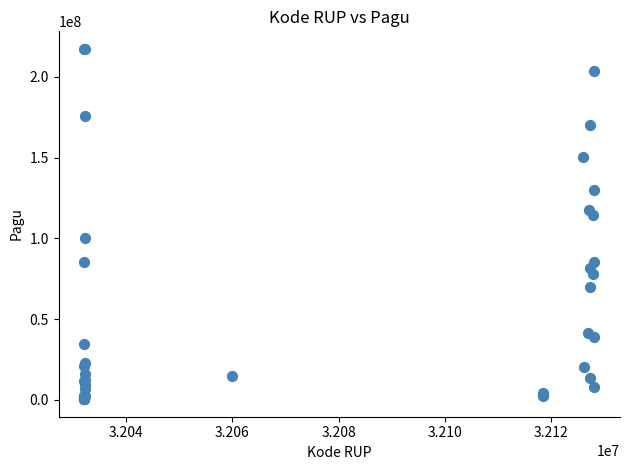

What Y value in the scatter plot is closest to 108830000?

114296000